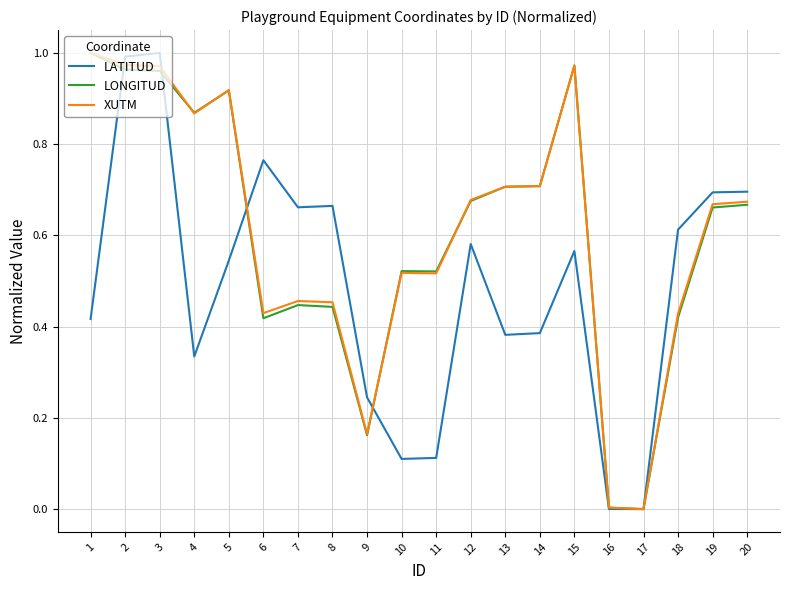

What is the total value across all series at 15?

2.5